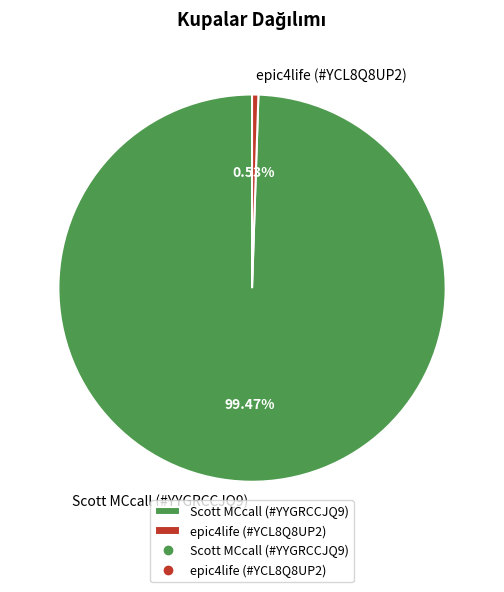

The epic4life (#YCL8Q8UP2) slice represents 11% of the pie. True or false?

False